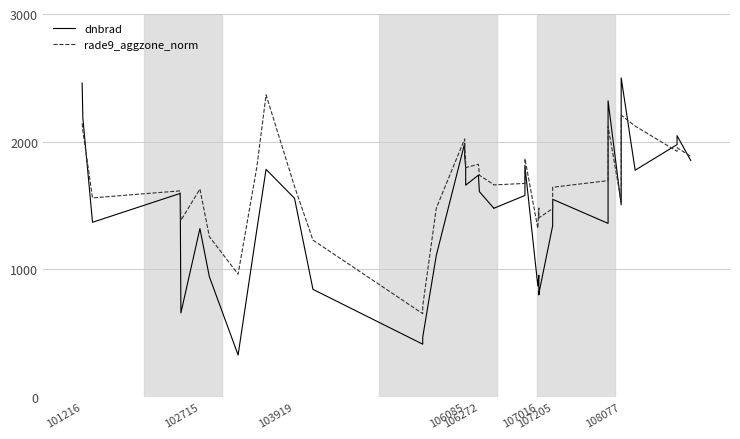

What is the average value of the dnbrad series?

1445.7